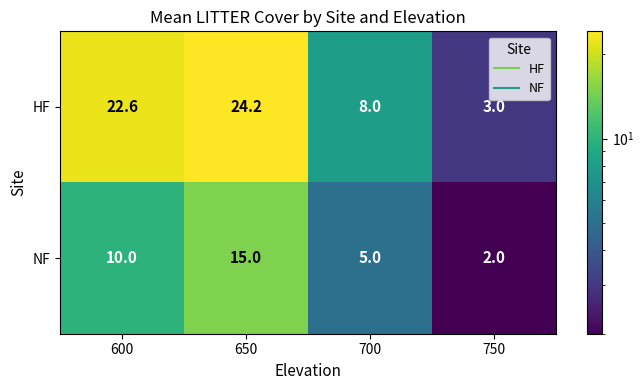

Reading left to right, extract all data points from this chart.

HF: 600=22.6	650=24.2	700=8.0	750=3.0
NF: 600=10.0	650=15.0	700=5.0	750=2.0